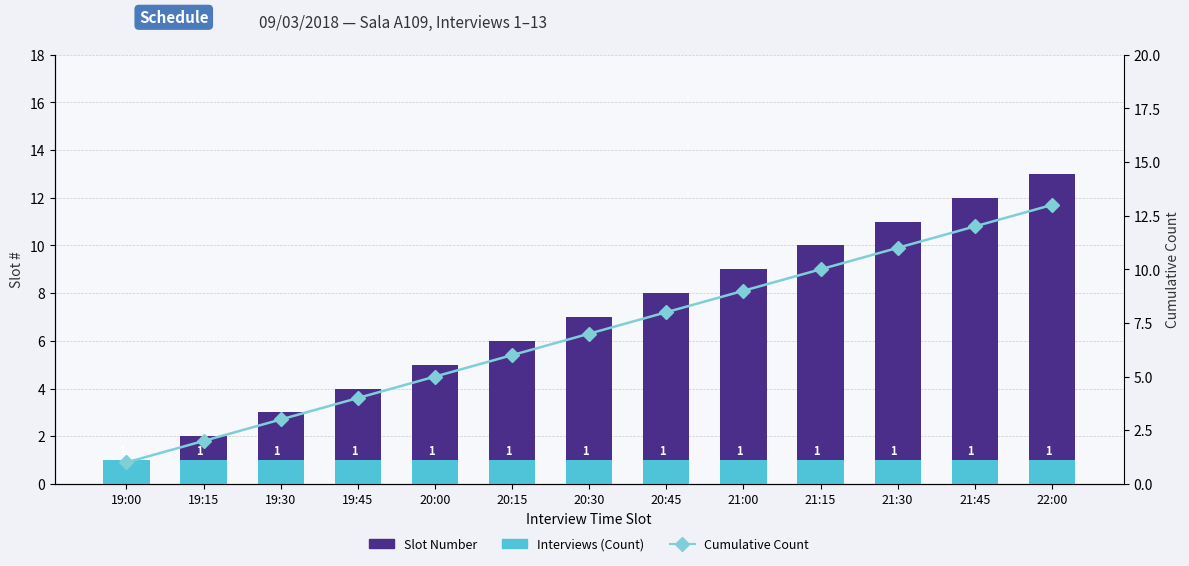

Reading left to right, list all the values displayed in this chart.

Slot Number: 19:00=1	19:15=2	19:30=3	19:45=4	20:00=5	20:15=6	20:30=7	20:45=8	21:00=9	21:15=10	21:30=11	21:45=12	22:00=13
Interviews (Count): 19:00=1	19:15=1	19:30=1	19:45=1	20:00=1	20:15=1	20:30=1	20:45=1	21:00=1	21:15=1	21:30=1	21:45=1	22:00=1
Cumulative Count: 19:00=1	19:15=2	19:30=3	19:45=4	20:00=5	20:15=6	20:30=7	20:45=8	21:00=9	21:15=10	21:30=11	21:45=12	22:00=13